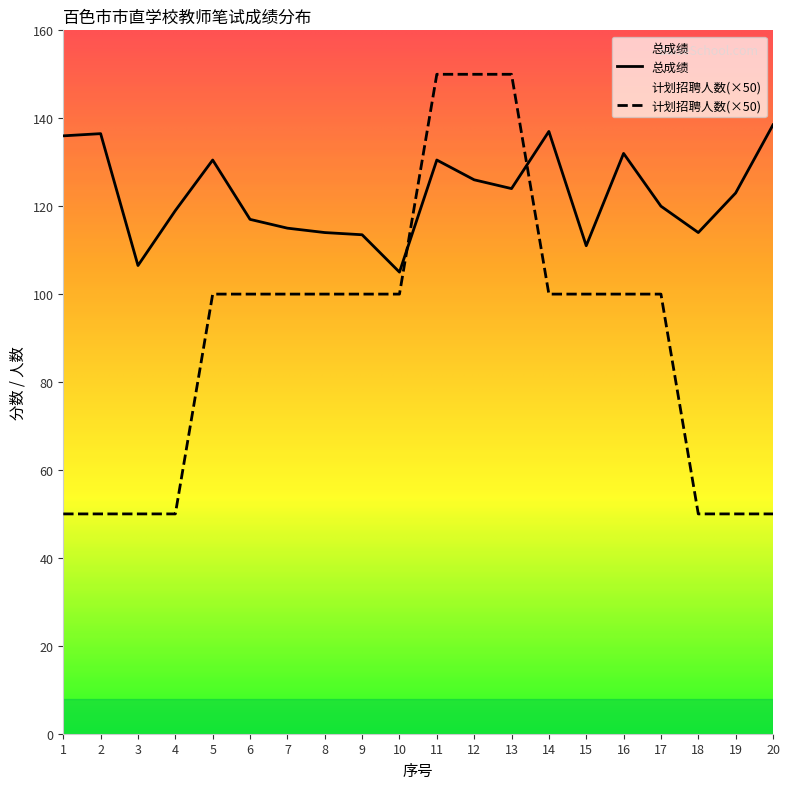

List the labels in order of 计划招聘人数 value, smallest first.

1, 2, 3, 4, 18, 19, 20, 5, 6, 7, 8, 9, 10, 14, 15, 16, 17, 11, 12, 13